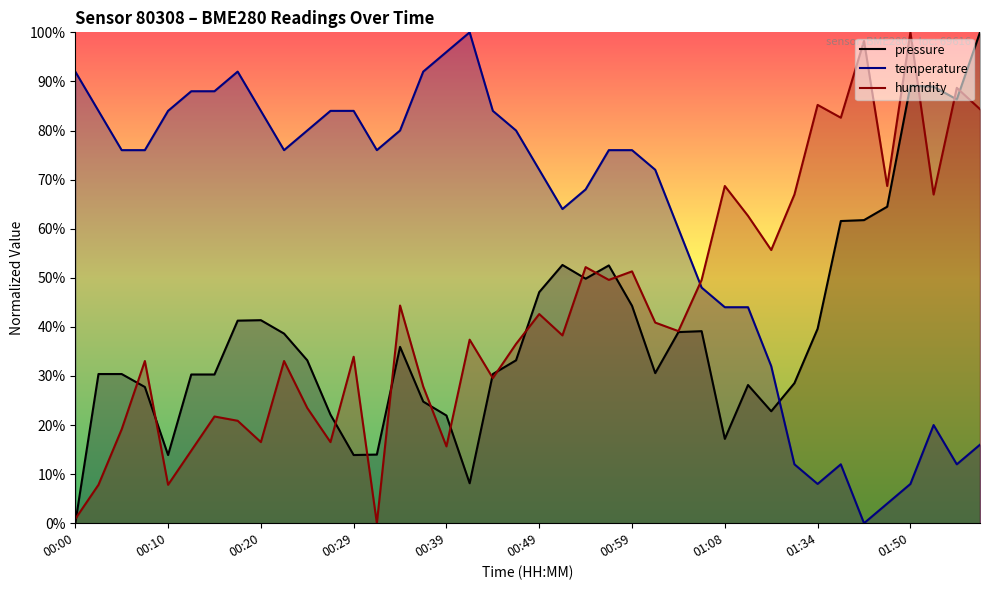

What is the maximum value for humidity?

100.0